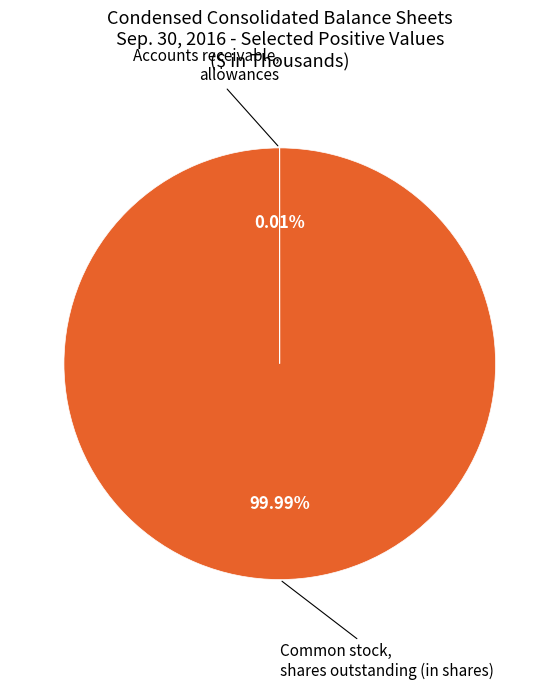

Is there a majority slice in this chart?

Yes